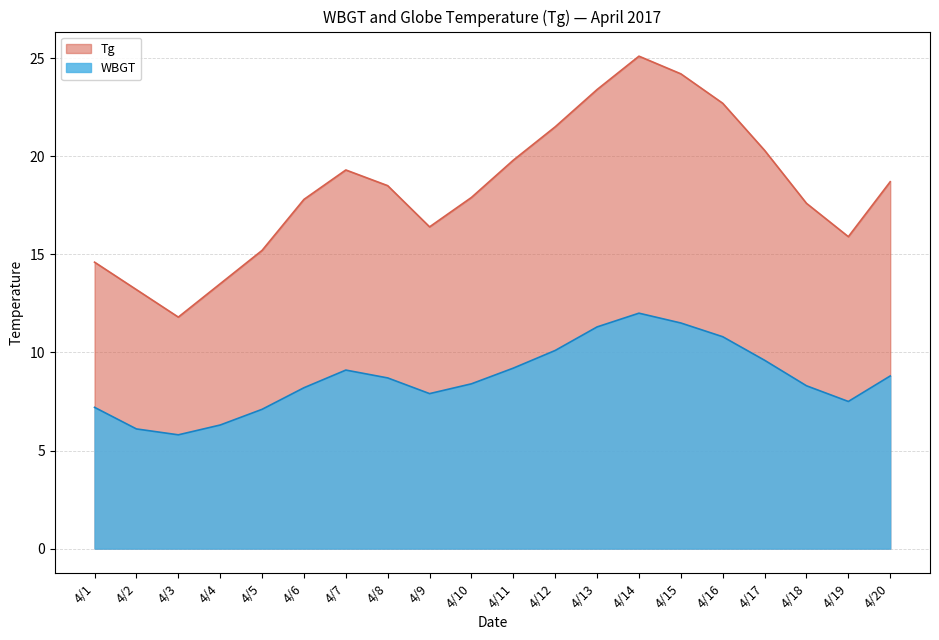

Which has a higher value, 4/10 or 4/3?

4/10